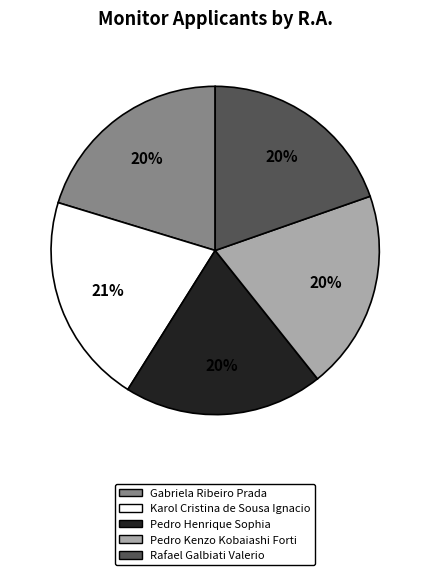

What percentage is the Rafael Galbiati Valerio slice, to the nearest percent?

20%